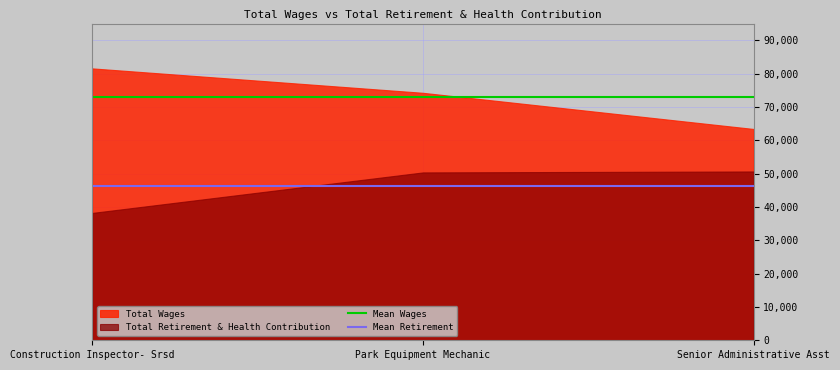

Which series has the largest total across all categories?

Total Wages